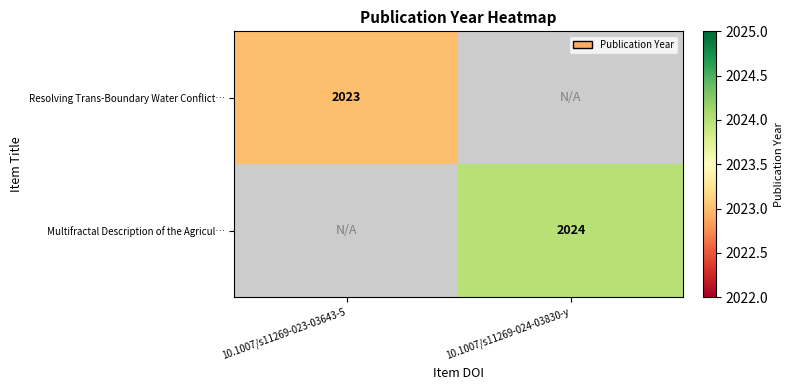

The Multifractal Description of the Agricul… series shows 929 at 10.1007/s11269-024-03830-y. True or false?

False